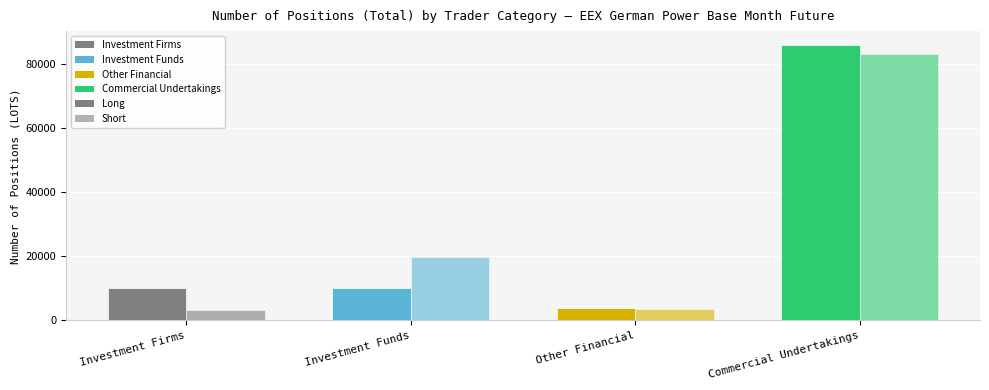

What is the spread (max minus min) of values at Investment Funds?

9752.8